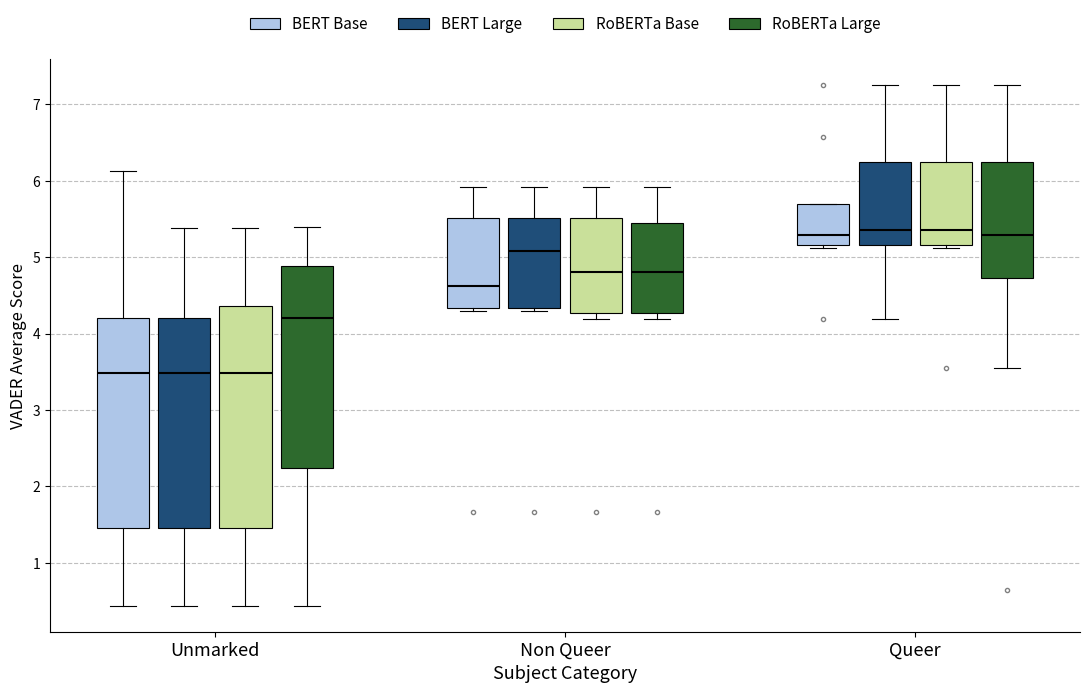

Reading left to right, read every box against the y-axis: the position of its median line, the range the box covers, and the ends of its whiskers. The values are not printed on the chart, so give them approximately, as read against the axis.

Unmarked (BERT Base): median 3.5, box 1.5 to 4.2, whiskers 0.4 to 6.1
Unmarked (BERT Large): median 3.5, box 1.5 to 4.2, whiskers 0.4 to 5.4
Unmarked (RoBERTa Base): median 3.5, box 1.5 to 4.4, whiskers 0.4 to 5.4
Unmarked (RoBERTa Large): median 4.2, box 2.2 to 4.9, whiskers 0.4 to 5.4
Non Queer (BERT Base): median 4.6, box 4.3 to 5.5, whiskers 4.3 (just below the box's lower edge) to 5.9
Non Queer (BERT Large): median 5.1, box 4.3 to 5.5, whiskers 4.3 (just below the box's lower edge) to 5.9
Non Queer (RoBERTa Base): median 4.8, box 4.3 to 5.5, whiskers 4.2 to 5.9
Non Queer (RoBERTa Large): median 4.8, box 4.3 to 5.5, whiskers 4.2 to 5.9
Queer (BERT Base): median 5.3, box 5.2 to 5.7, whiskers 5.1 to 5.7
Queer (BERT Large): median 5.4, box 5.2 to 6.2, whiskers 4.2 to 7.3
Queer (RoBERTa Base): median 5.4, box 5.2 to 6.2, whiskers 5.1 to 7.3
Queer (RoBERTa Large): median 5.3, box 4.7 to 6.2, whiskers 3.6 to 7.3